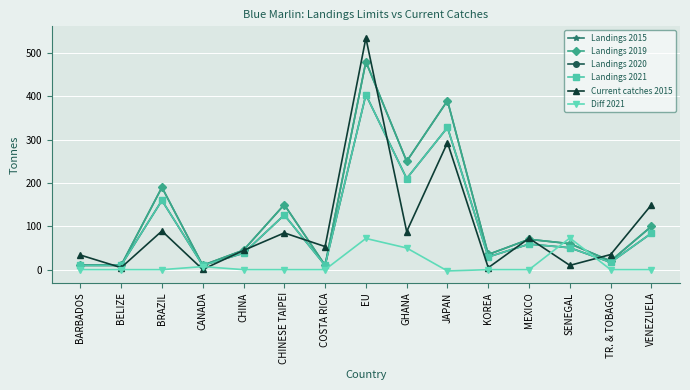

What is the minimum value shown in the chart?

-3.0